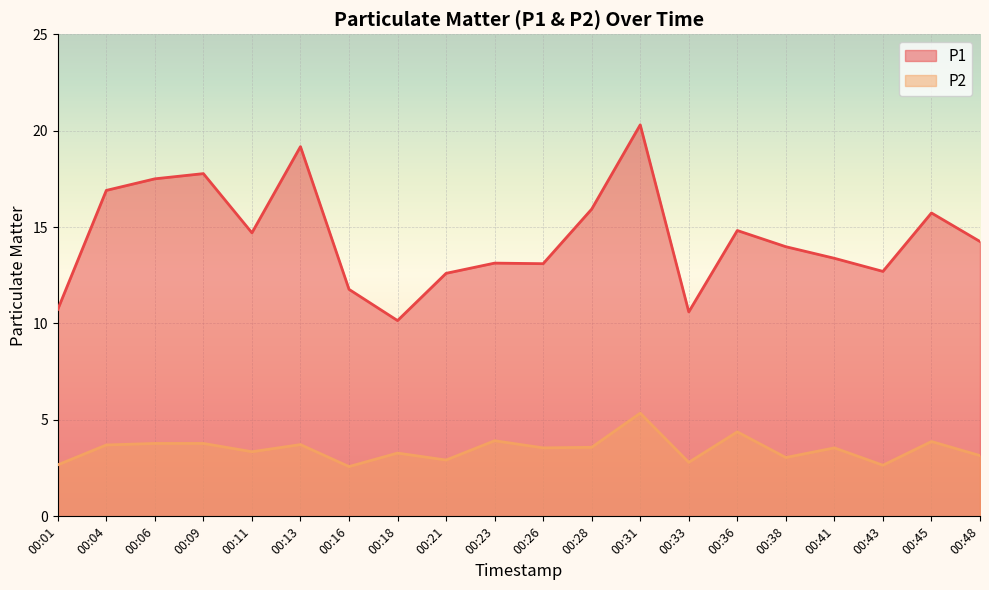

The value of P1 at 00:18 is 10.2. True or false?

True